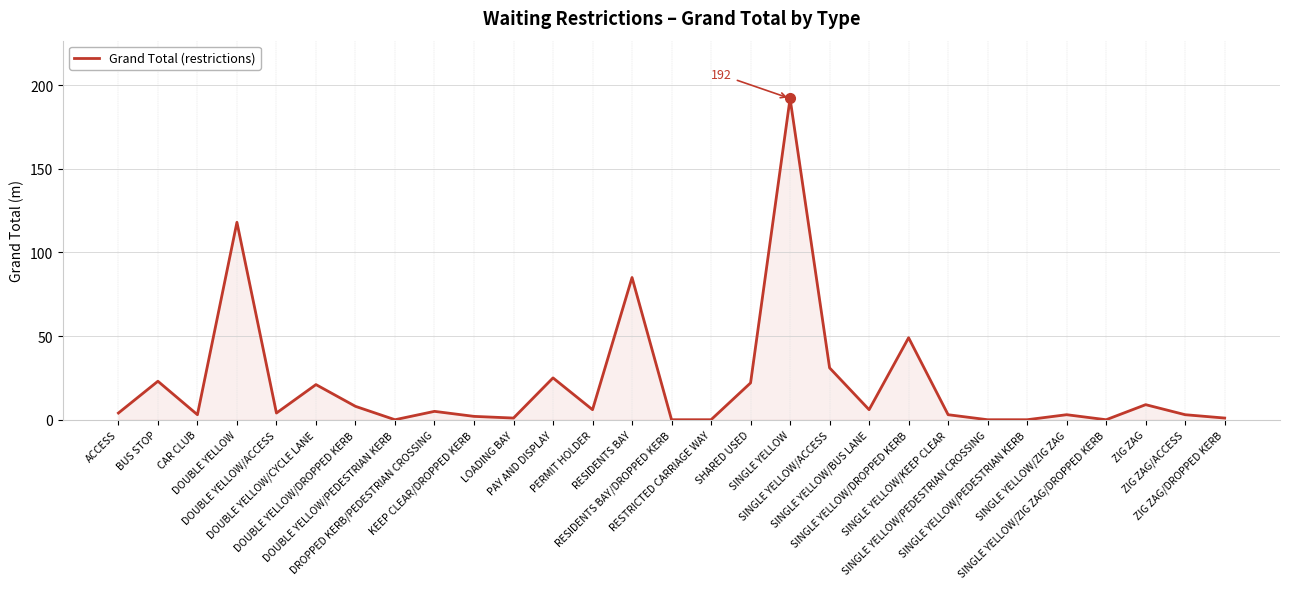

Which label corresponds to the largest value in the chart?

SINGLE YELLOW